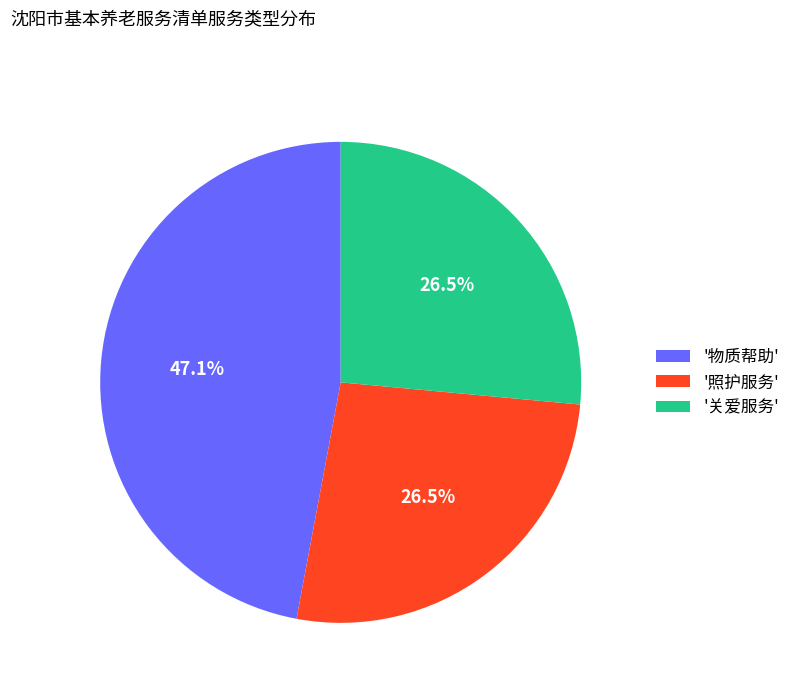

How many slices are in this pie chart?

3